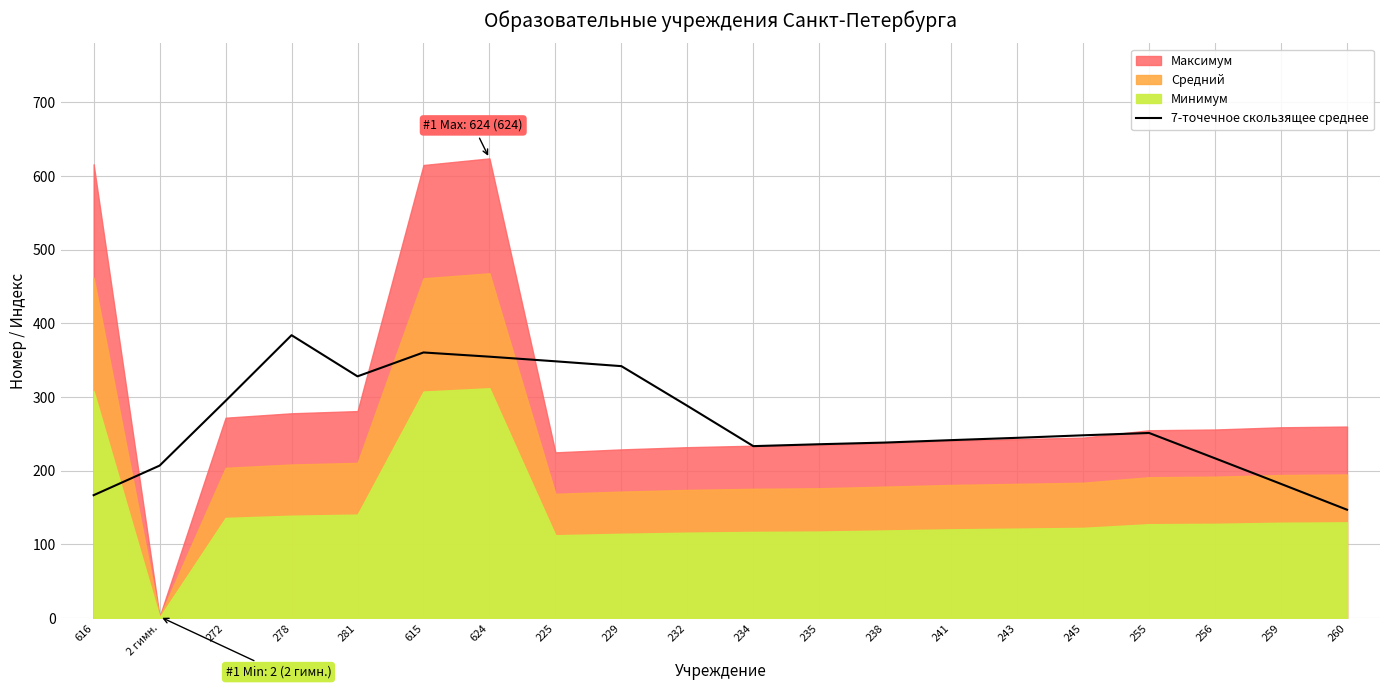

Where is the first local minimum?

281